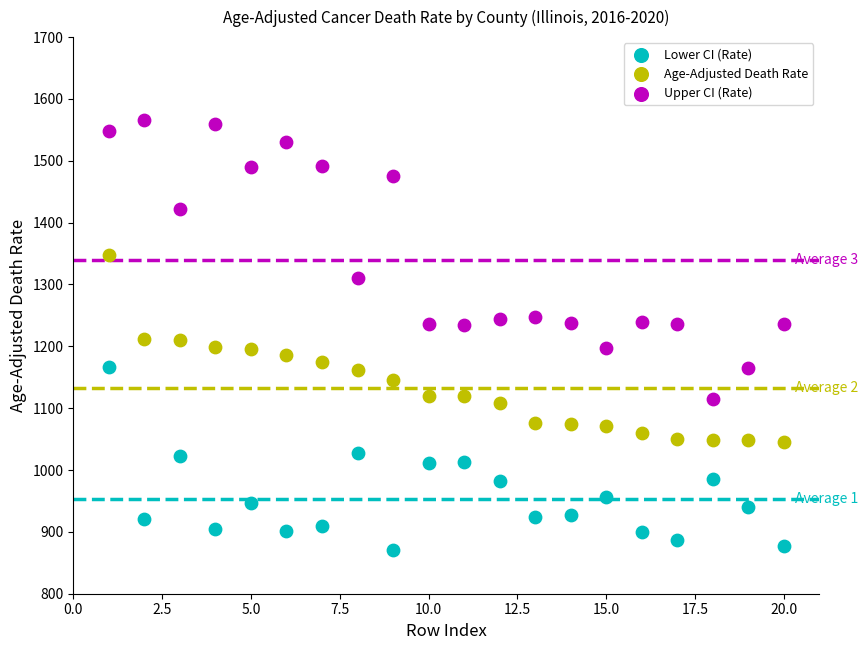

Which series reaches the minimum Y coordinate?

Lower CI (Rate)